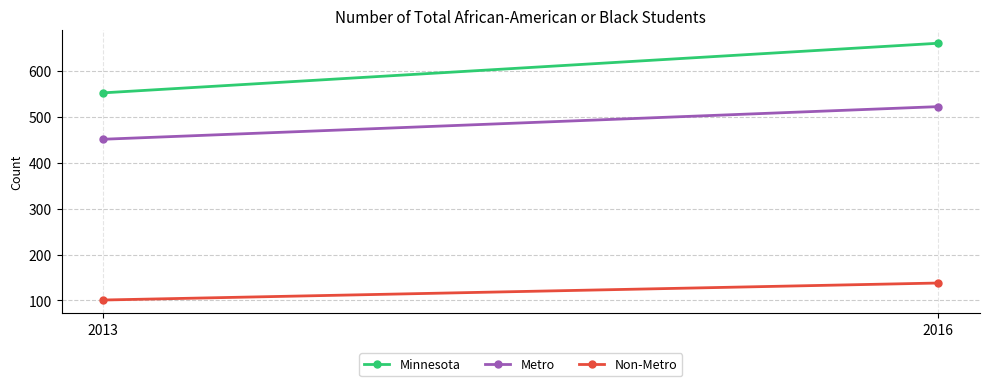

True or false: Metro has a value of 522 at 2016.

True